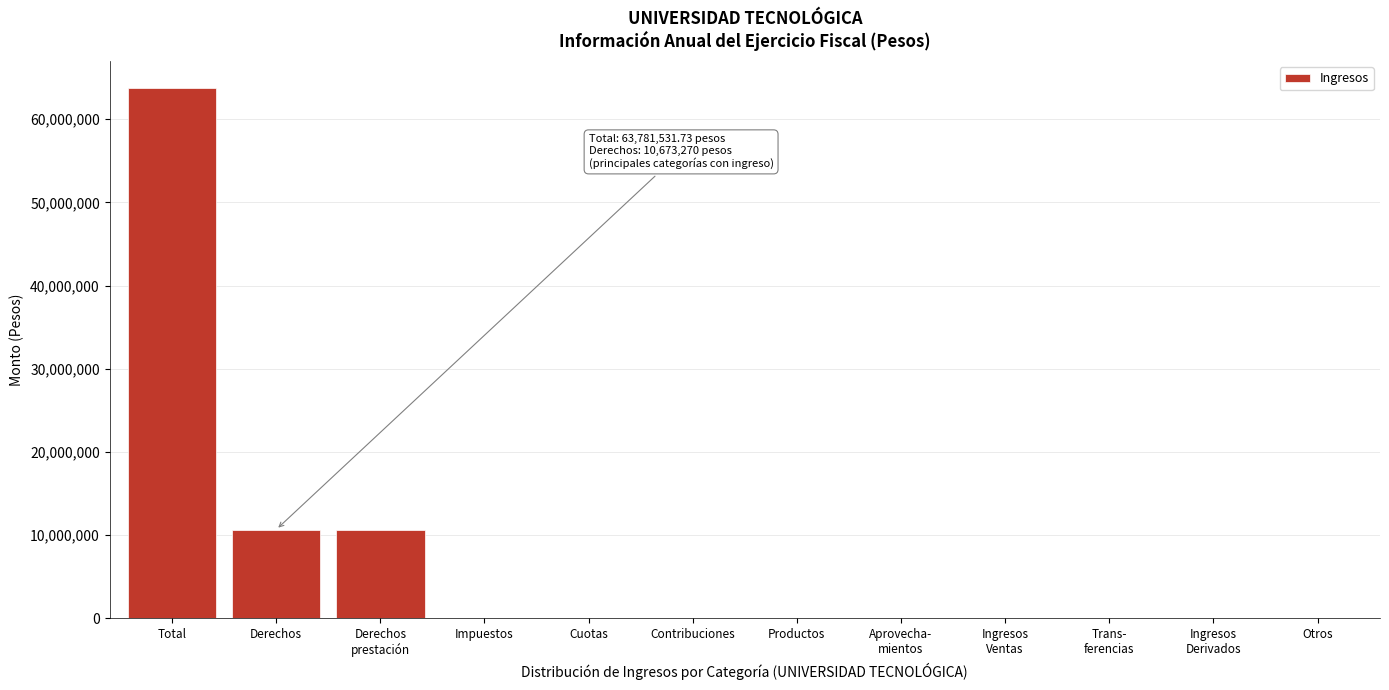

What is the sum of the values at Derechos and Total?

74454801.7